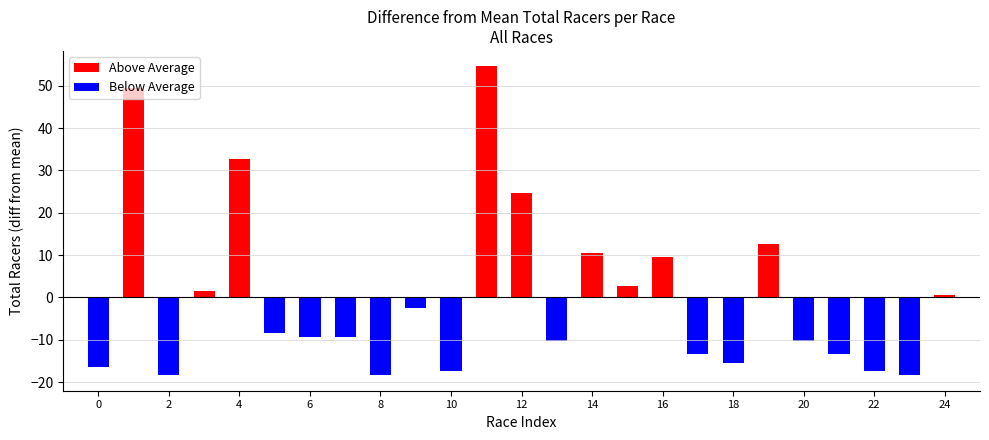

Which series changed the most between 6 and 19?

Above Average